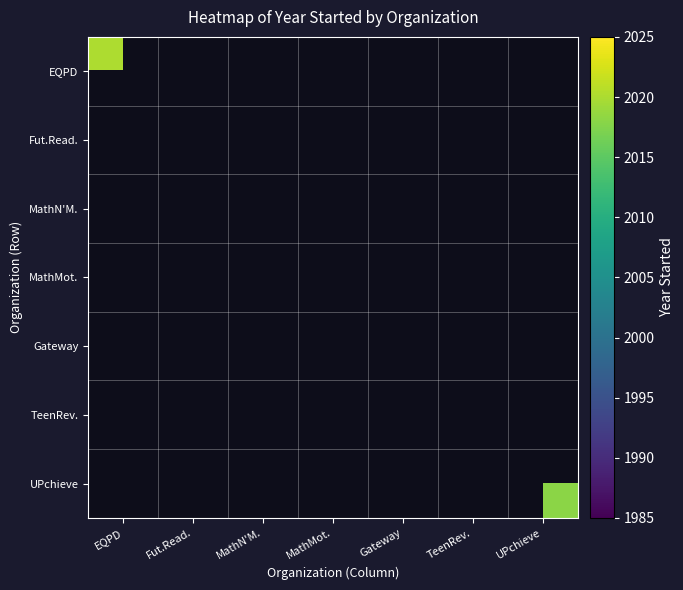

How many values in EQPD are above zero?

1